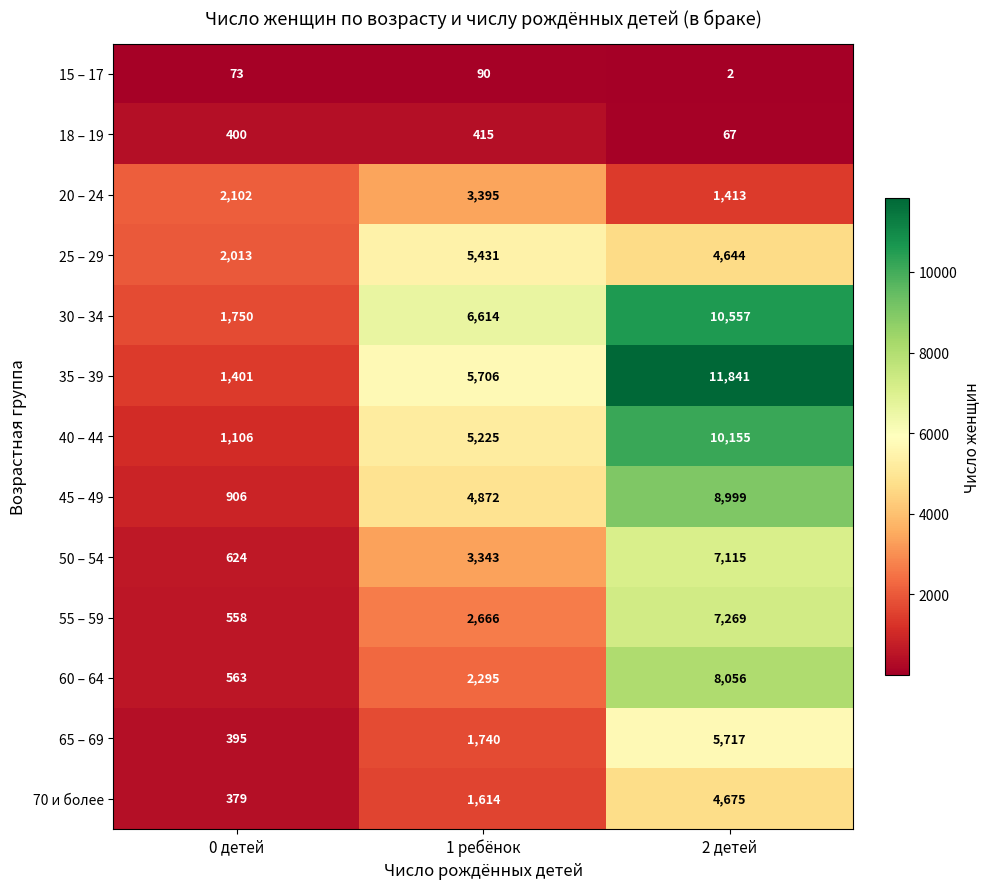

How many distinct data groups are displayed?

13